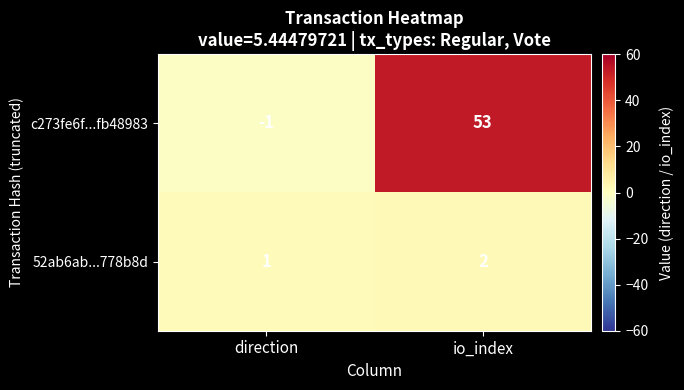

At how many categories does at least one series exceed 0?

2